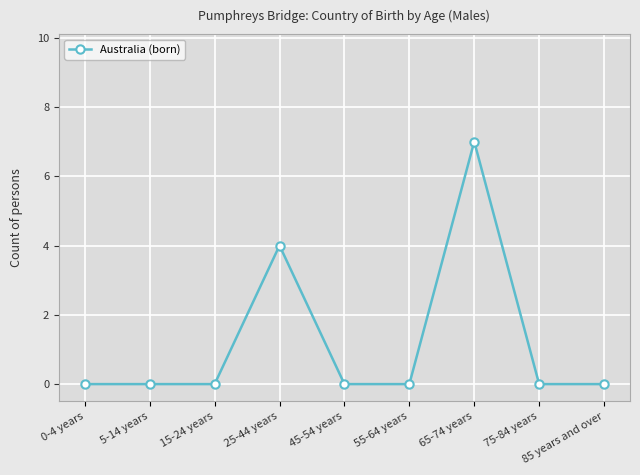

Count the values in the range 0 to 1.

7